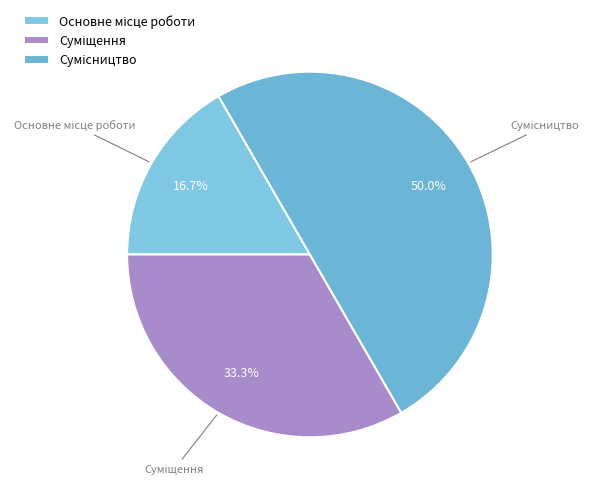

Between Основне місце роботи and Сумісництво, which is larger?

Сумісництво